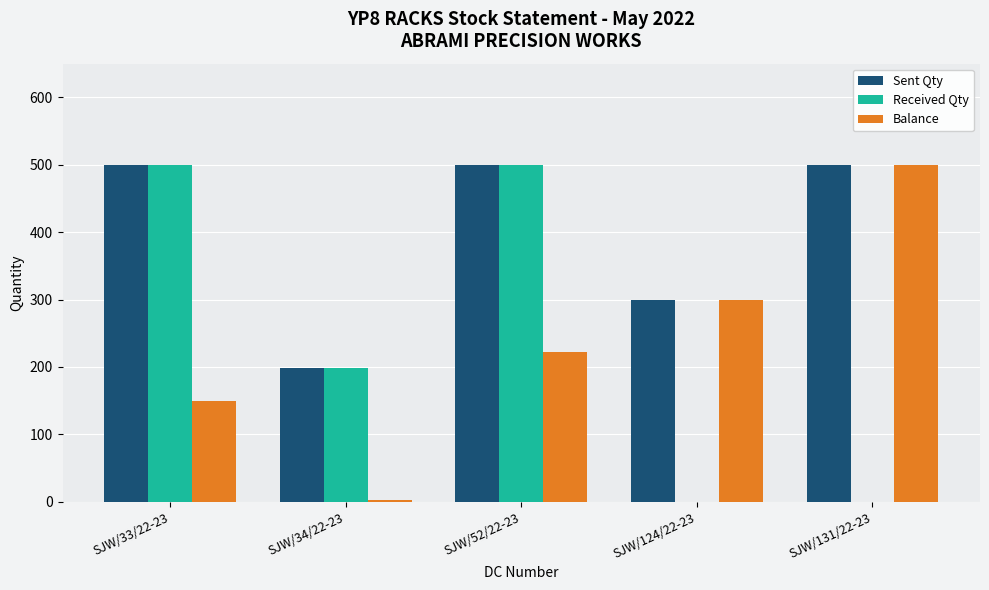

How many categories are shown in the chart?

5